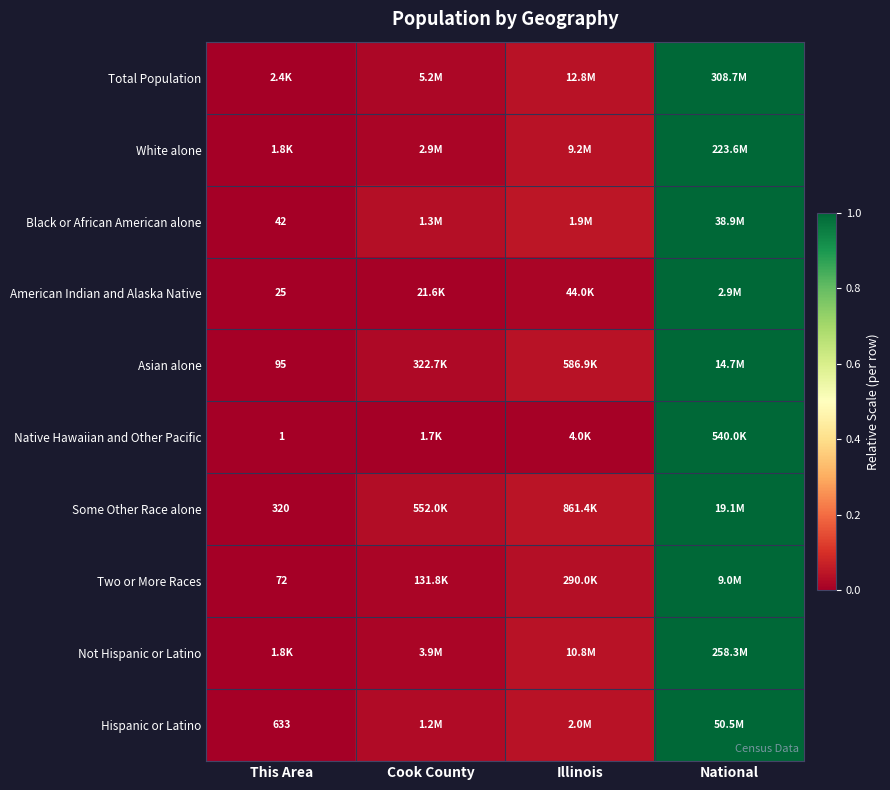

How many data points in Black or African American alone are above 0?

3